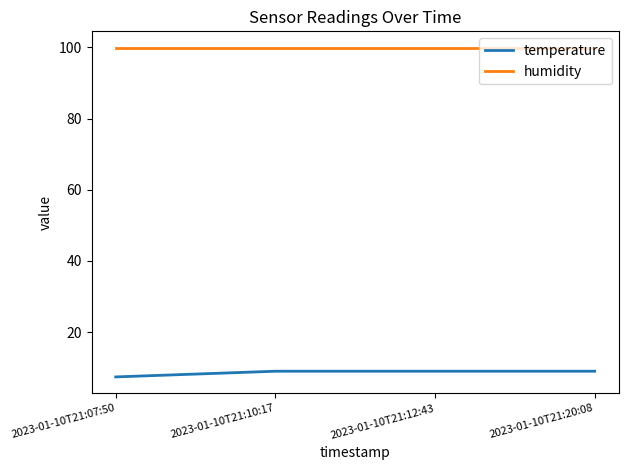

What position from the left is 2023-01-10T21:20:08?

4